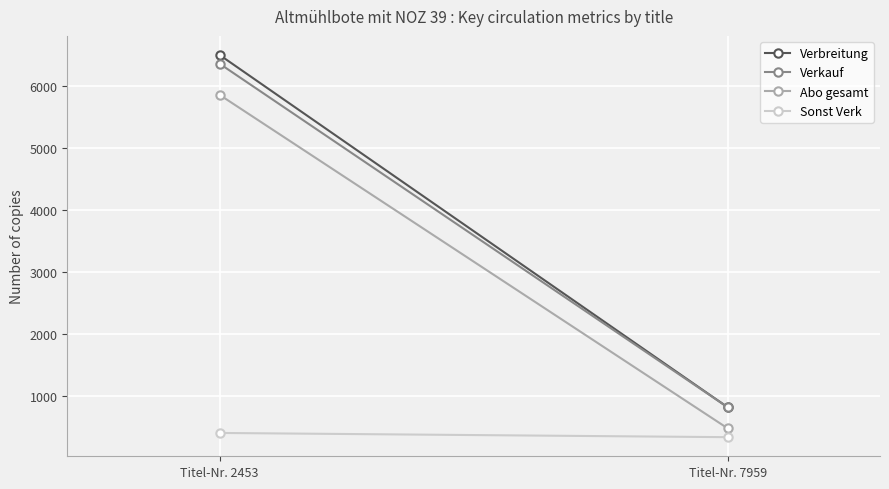

Reading right to left, list all the values displayed in this chart.

Verbreitung: 823	6500
Verkauf: 823	6359
Abo gesamt: 483	5857
Sonst Verk: 340	408